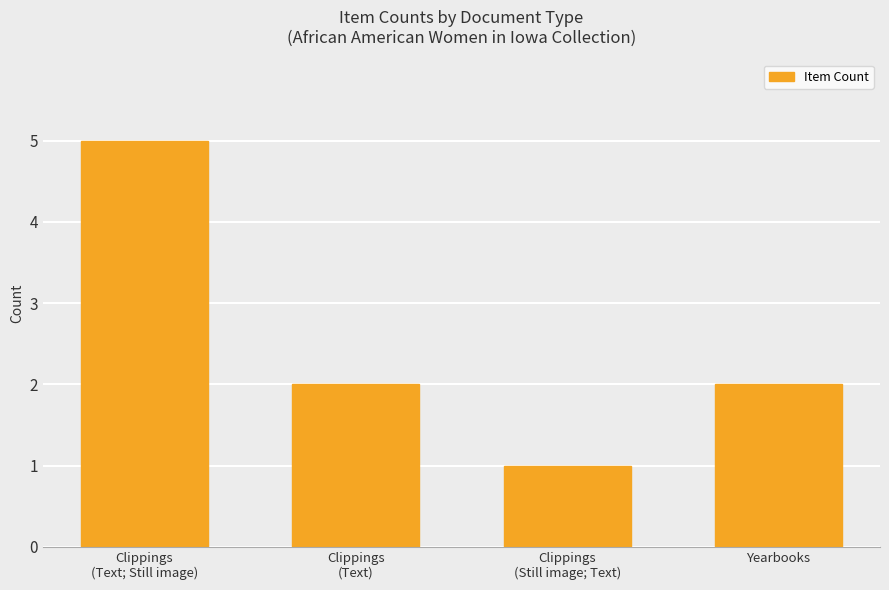

Is it true that the value at Yearbooks is 2?

True